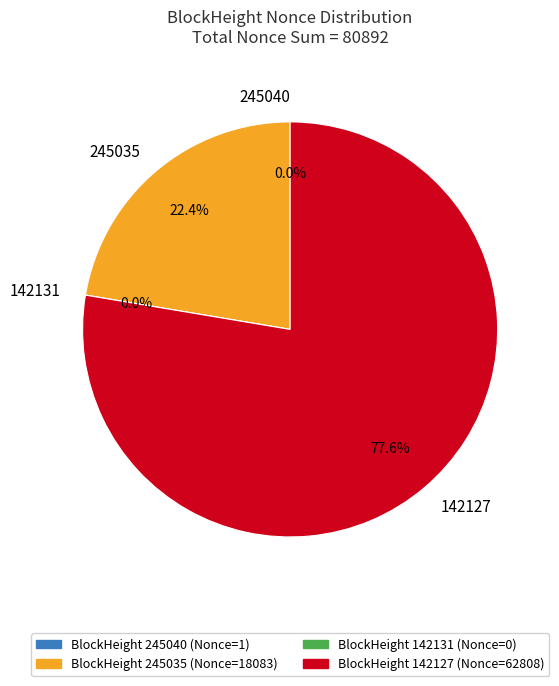

What is the change in value from 245040 to 245035?

+18082